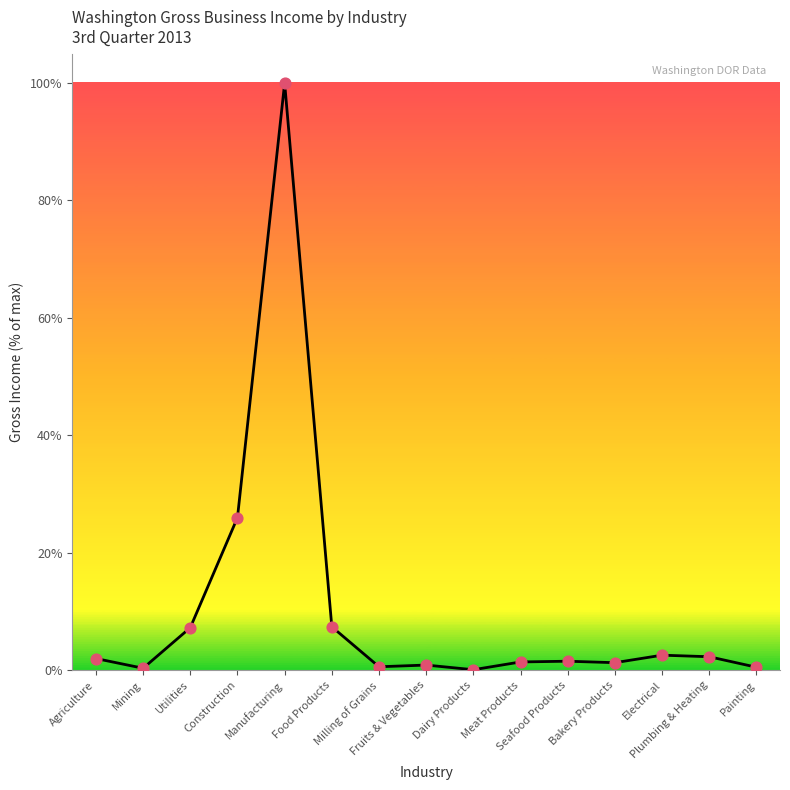

Does the chart have visible grid lines?

No